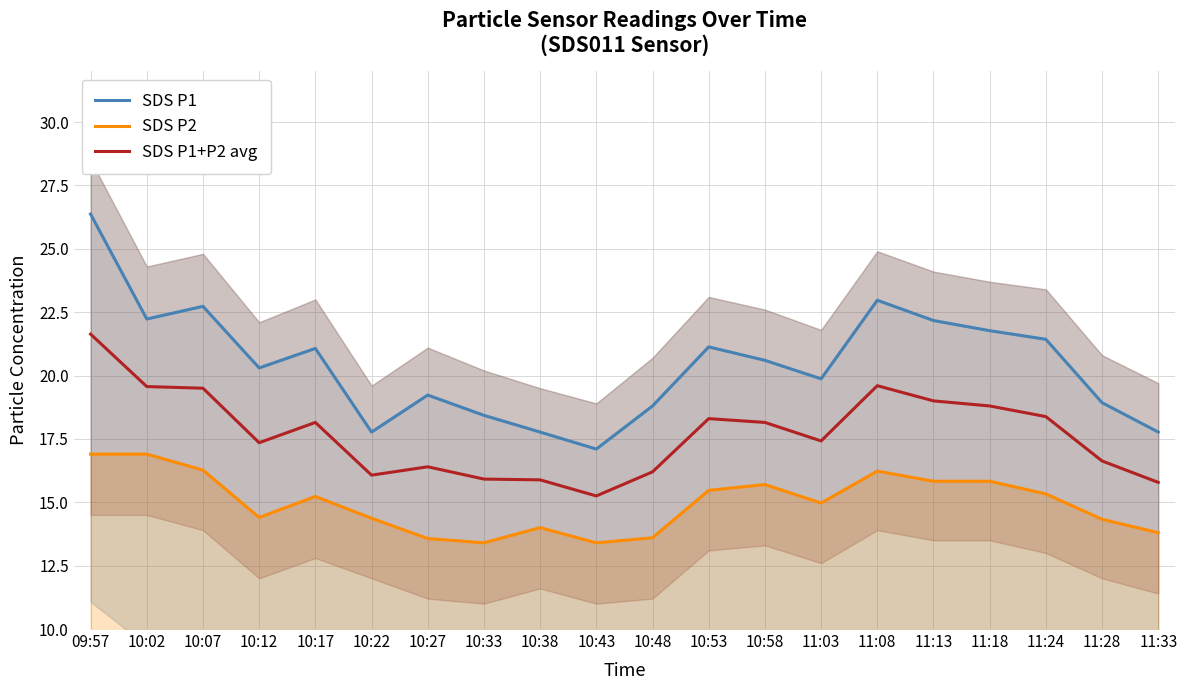

Does the chart have visible grid lines?

Yes